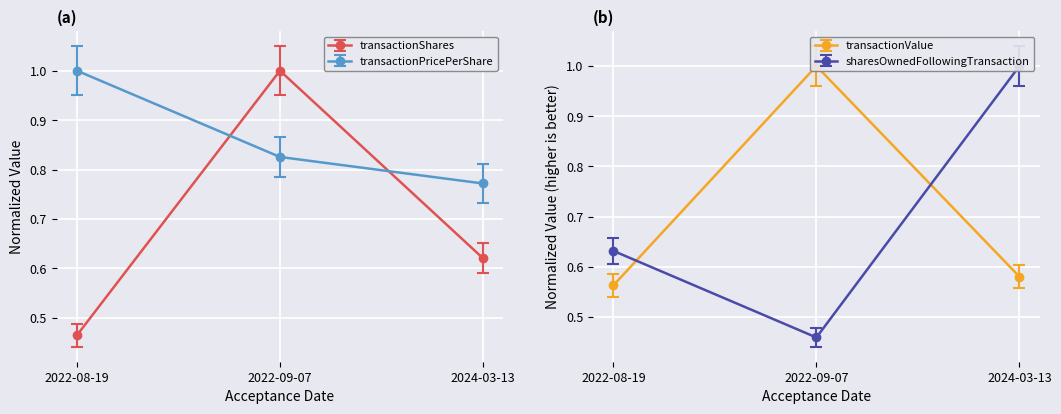

The value of transactionShares at 2022-09-07 is 1.5. True or false?

False